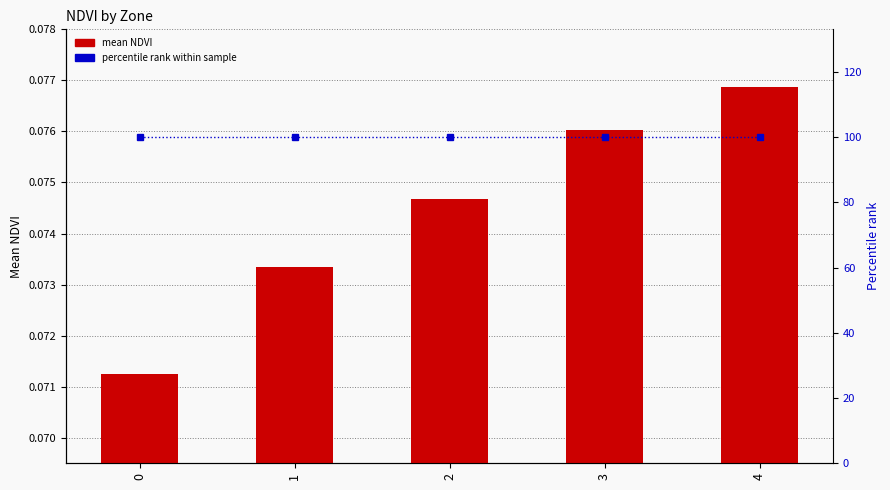

List the series in order of their peak value, lowest first.

mean NDVI, percentile rank within sample